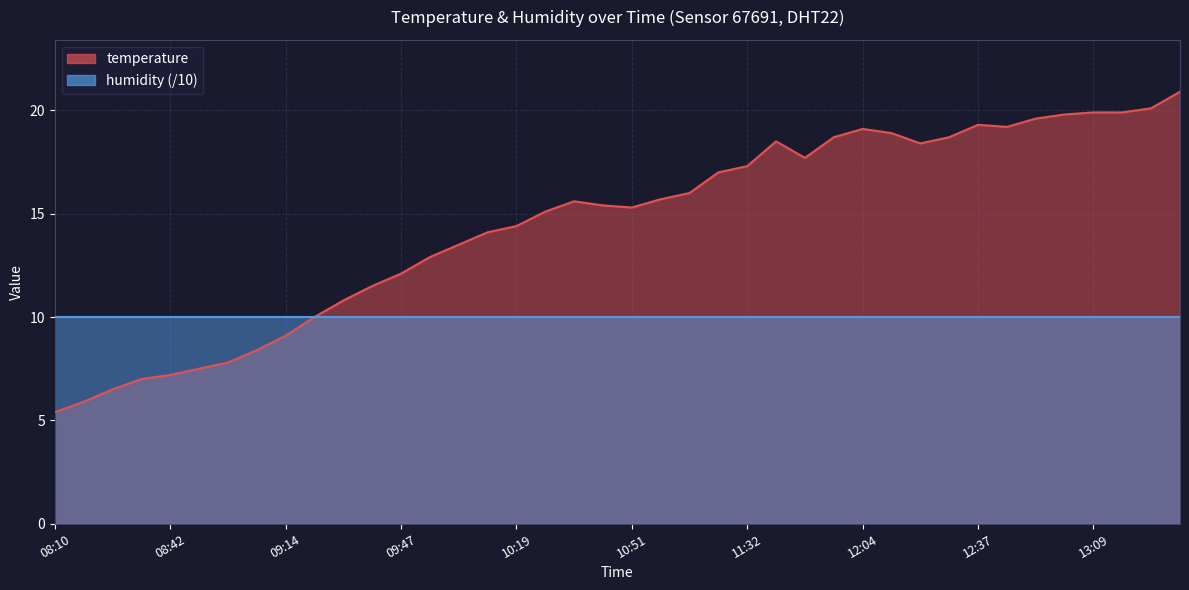

Reading left to right, extract all data points from this chart.

08:10=5.4	08:18=5.9	08:26=6.5	08:34=7.0	08:42=7.2	08:50=7.5	08:58=7.8	09:06=8.4	09:14=9.1	09:22=10.0	09:30=10.8	09:38=11.5	09:47=12.1	09:55=12.9	10:03=13.5	10:11=14.1	10:19=14.4	10:27=15.1	10:35=15.6	10:43=15.4	10:51=15.3	10:59=15.7	11:07=16.0	11:23=17.0	11:32=17.3	11:40=18.5	11:48=17.7	11:56=18.7	12:04=19.1	12:12=18.9	12:20=18.4	12:28=18.7	12:37=19.3	12:45=19.2	12:53=19.6	13:01=19.8	13:09=19.9	13:17=19.9	13:25=20.1	13:33=20.9